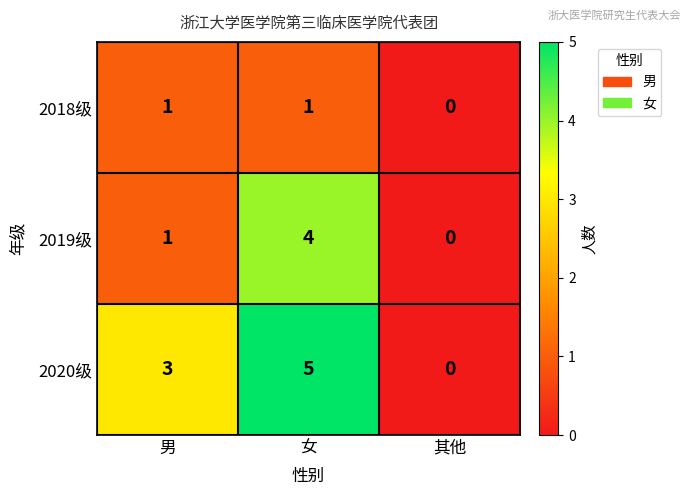

Which series has the widest spread of values?

2020级